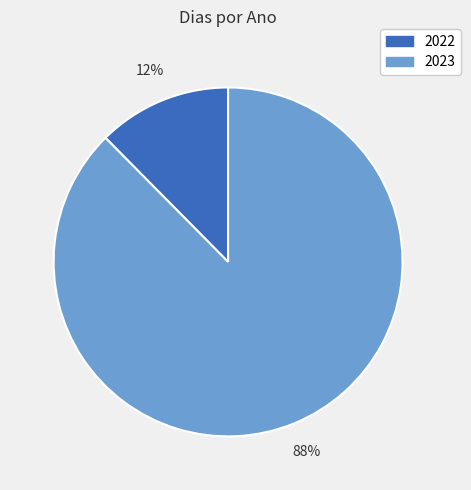

Which category accounts for the majority?

2023